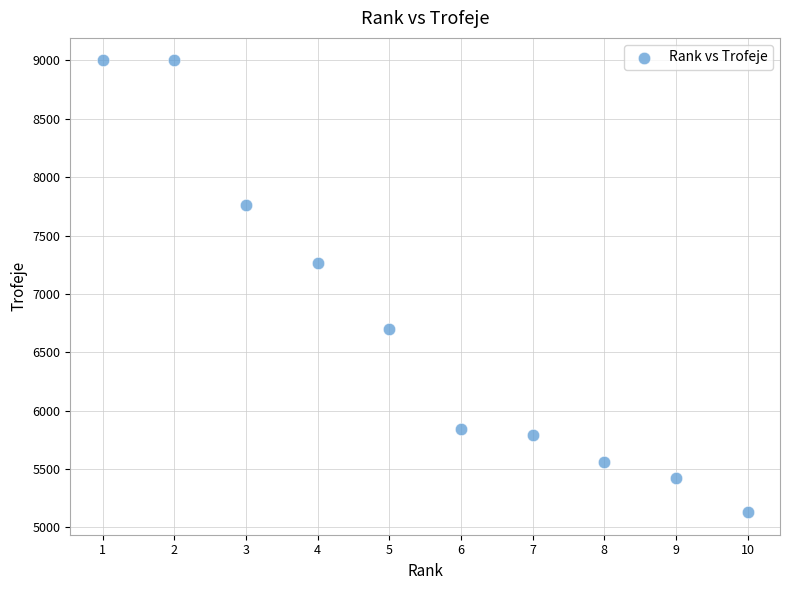

What is the average X value?

6